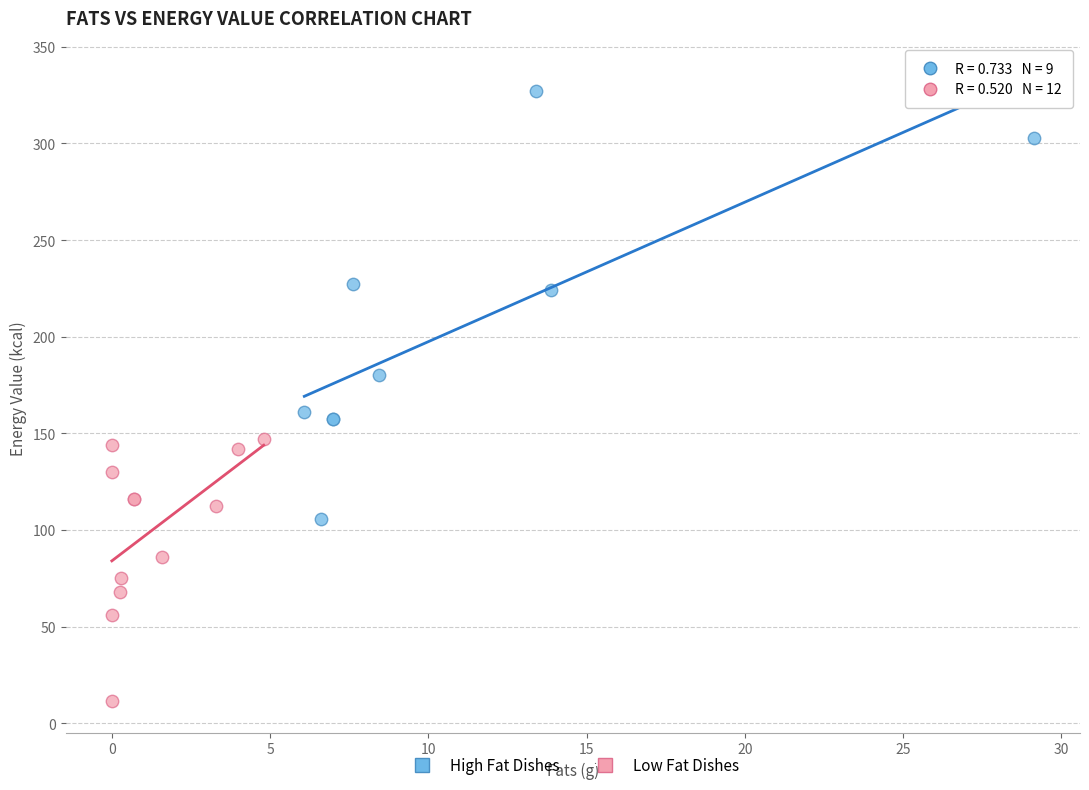

Which series contains the highest Y value?

High Fat Dishes